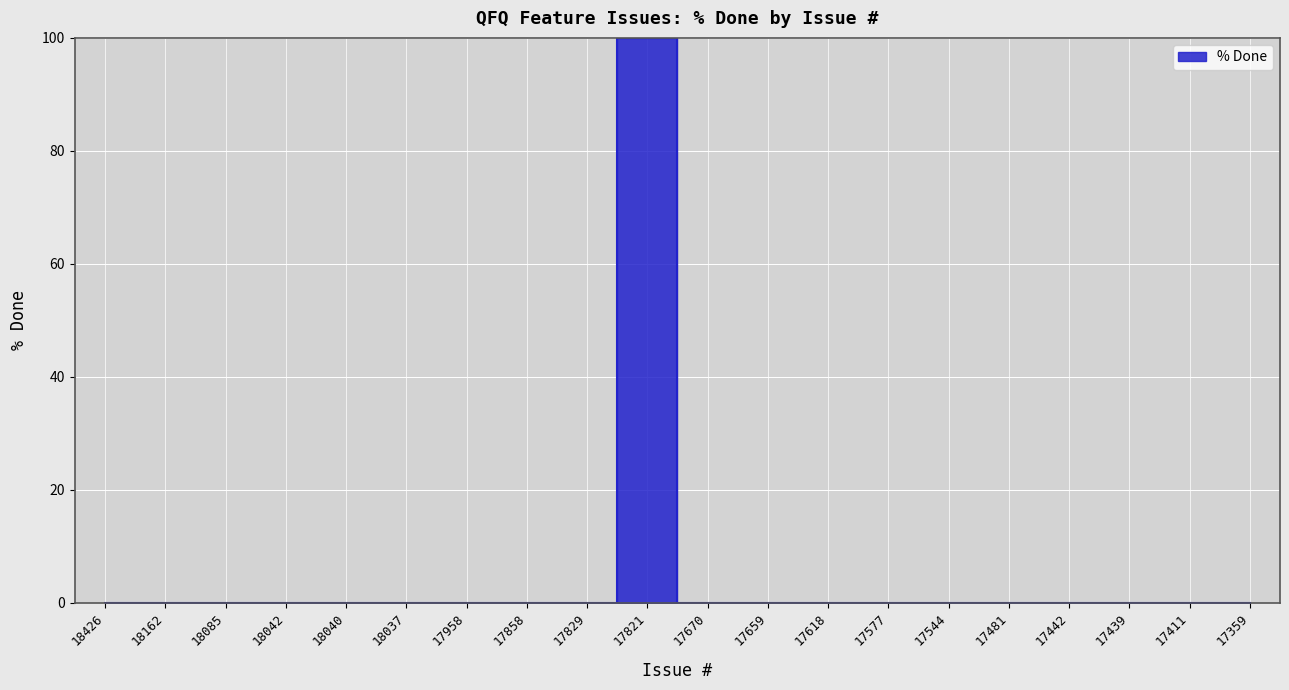

List the labels in order of value, smallest first.

18426, 18162, 18085, 18042, 18040, 18037, 17958, 17858, 17829, 17670, 17659, 17618, 17577, 17544, 17481, 17442, 17439, 17411, 17359, 17821